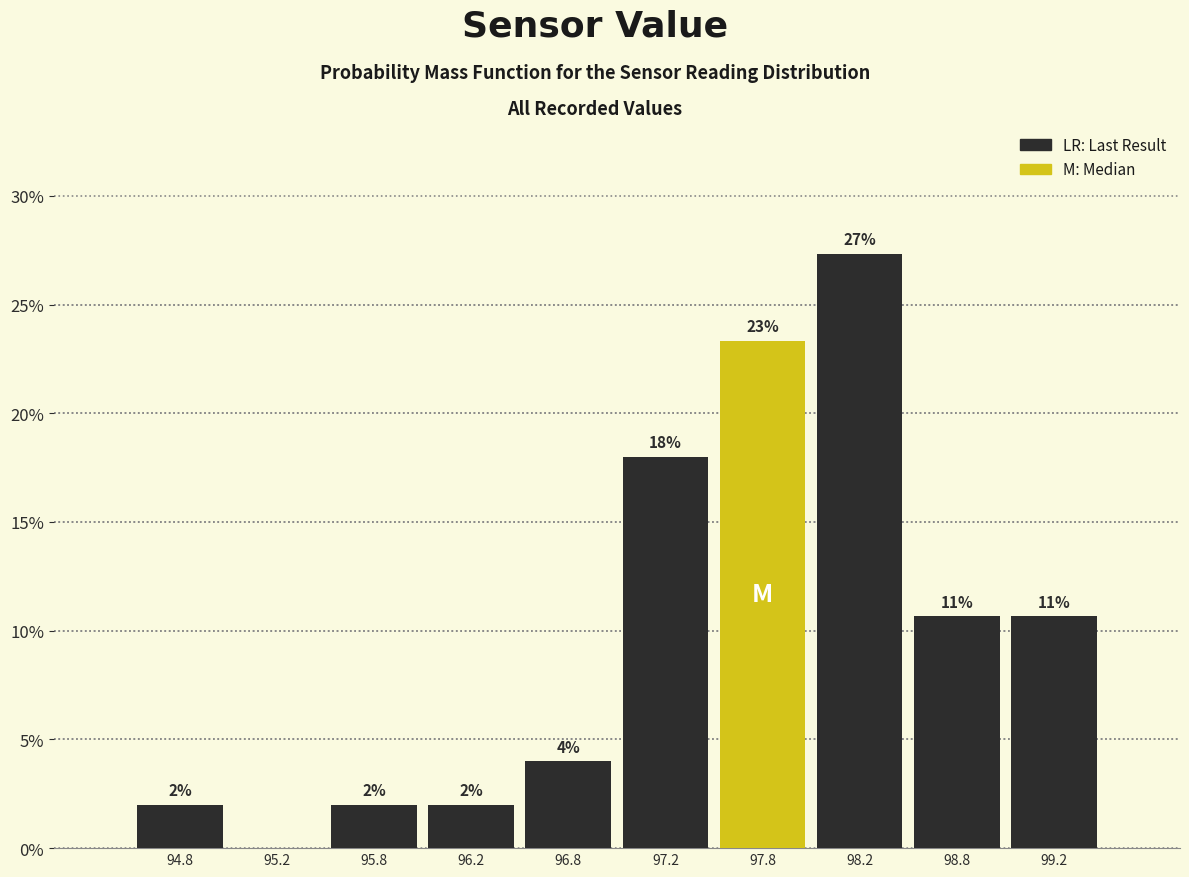

Which range on the x-axis has the tallest bar?

98.0 to 98.5